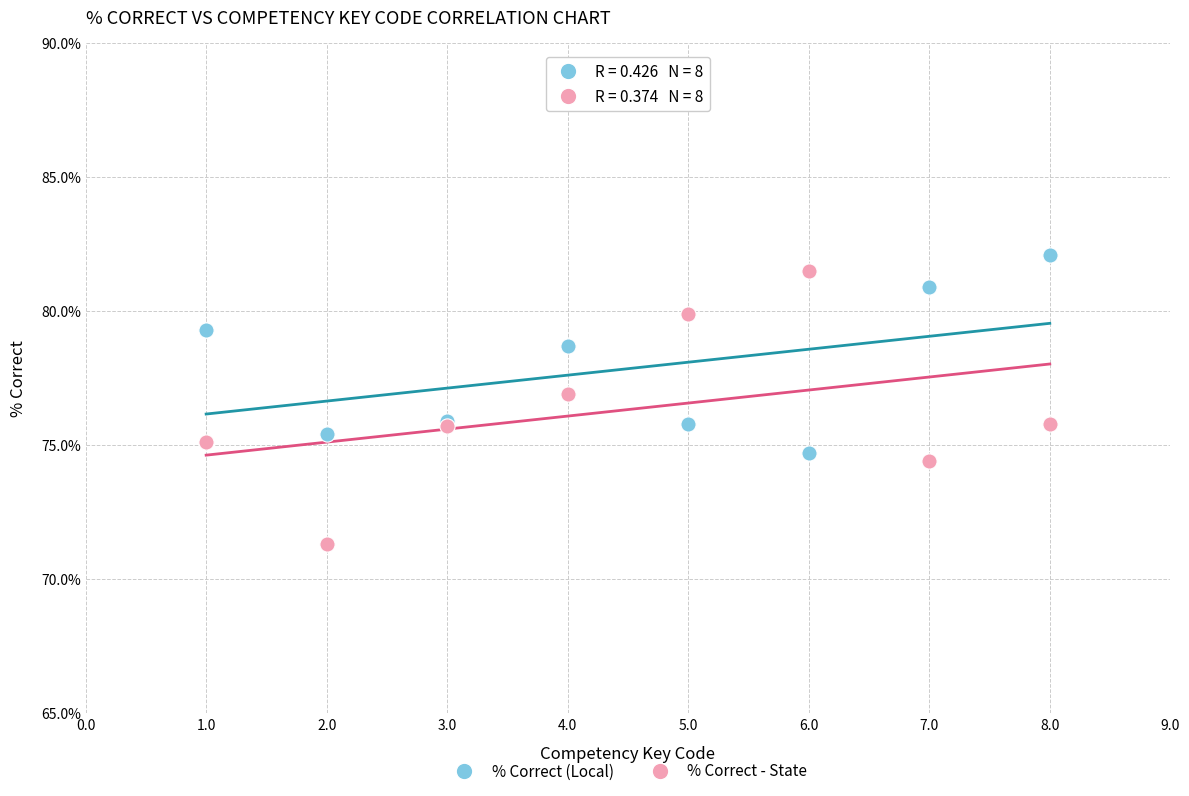

Which series has the widest spread of Y values?

% Correct - State